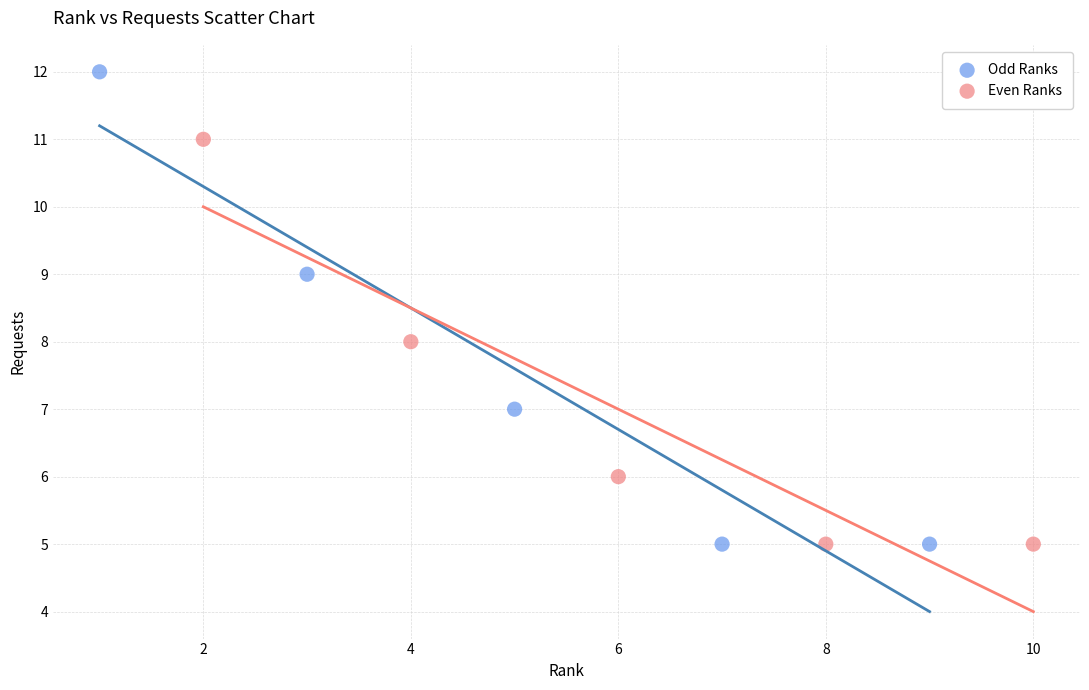

Which series reaches the maximum Y coordinate?

Odd Ranks